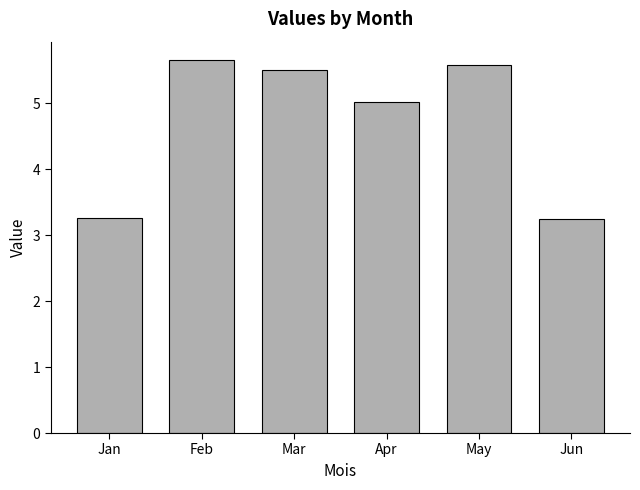

Is it true that the value at Apr is 5.0?

True